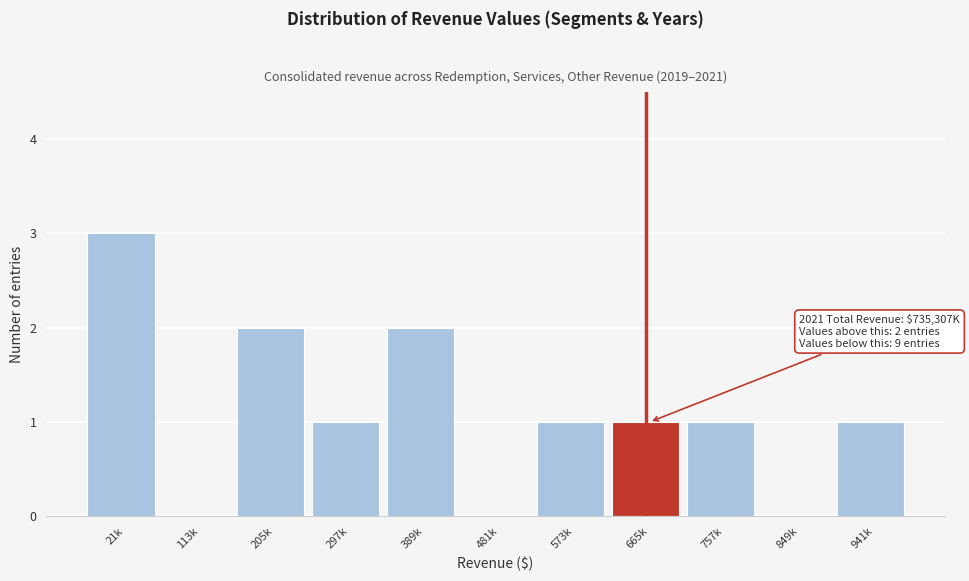

Reading right to left, what are all the values shown in this chart?

941k=1	849k=0	757k=1	665k=1	573k=1	481k=0	389k=2	297k=1	205k=2	113k=0	21k=3